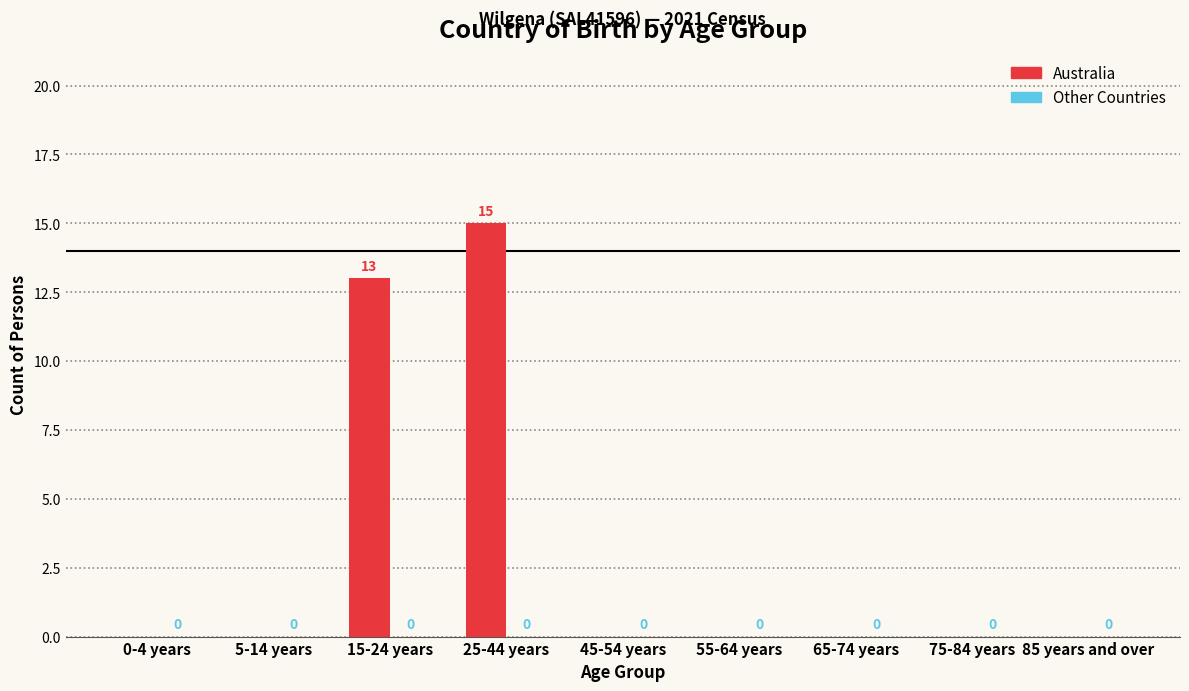

Reading left to right, list all the values displayed in this chart.

0-4 years=0	5-14 years=0	15-24 years=13	25-44 years=15	45-54 years=0	55-64 years=0	65-74 years=0	75-84 years=0	85 years and over=0